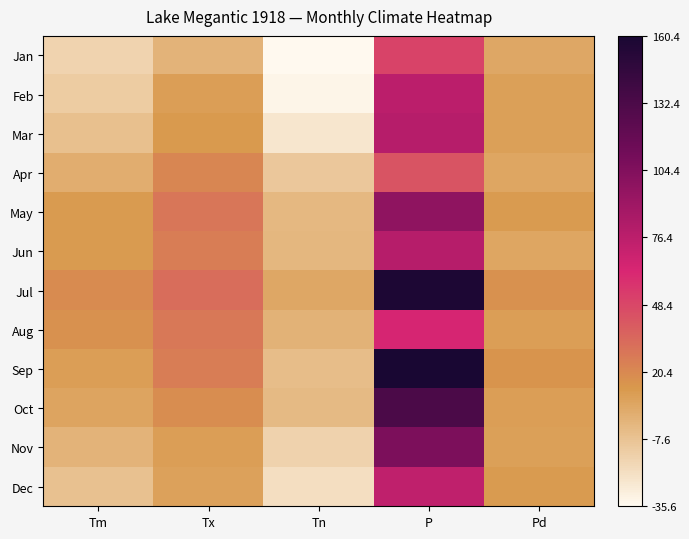

Reading left to right, transcribe all the data shown in this chart.

Jan: Tm=-16.2	Tx=0.0	Tn=-35.6	P=49.5	Pd=6.0
Feb: Tm=-11.9	Tx=10.6	Tn=-32.8	P=76.2	Pd=10.0
Mar: Tm=-6.2	Tx=13.3	Tn=-25.0	P=78.8	Pd=10.0
Apr: Tm=2.9	Tx=21.1	Tn=-10.0	P=43.2	Pd=7.0
May: Tm=12.0	Tx=28.3	Tn=-2.2	P=97.4	Pd=12.0
Jun: Tm=12.3	Tx=25.6	Tn=-1.7	P=78.8	Pd=7.0
Jul: Tm=18.8	Tx=32.2	Tn=6.1	P=158.1	Pd=17.0
Aug: Tm=16.6	Tx=27.8	Tn=0.6	P=63.6	Pd=11.0
Sep: Tm=11.1	Tx=25.0	Tn=-4.4	P=160.4	Pd=15.0
Oct: Tm=7.7	Tx=18.3	Tn=-3.3	P=132.3	Pd=11.0
Nov: Tm=-0.3	Tx=10.6	Tn=-15.0	P=106.6	Pd=10.0
Dec: Tm=-7.1	Tx=8.9	Tn=-21.7	P=74.3	Pd=12.0